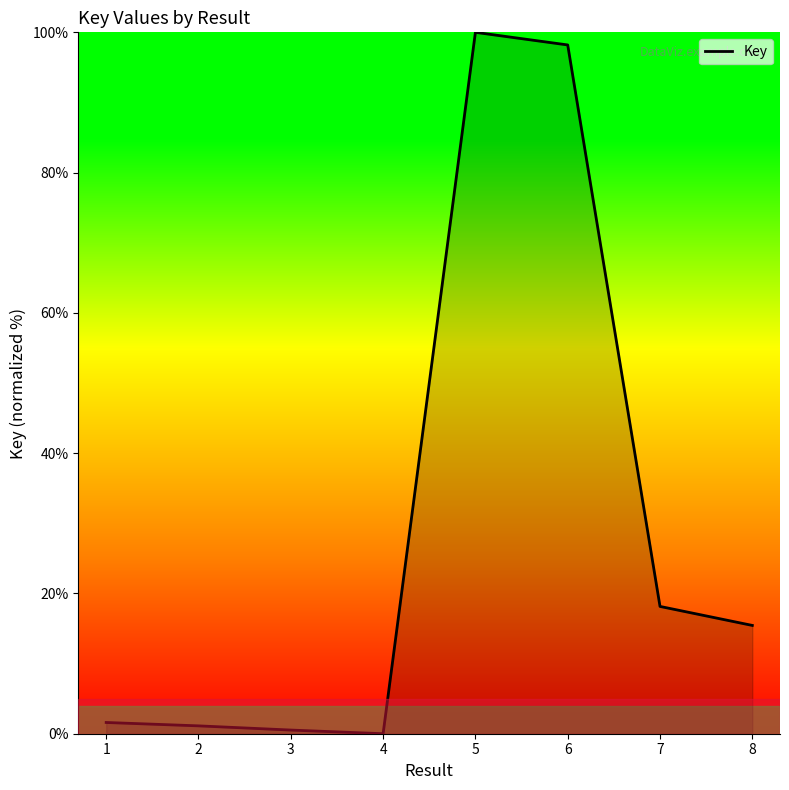

The value at 4 is -42.7. True or false?

False